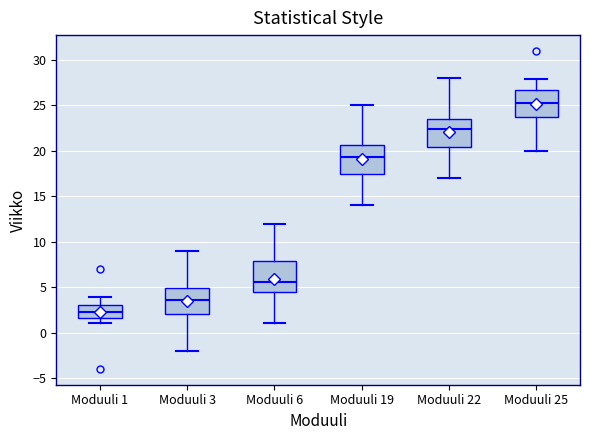

Reading left to right, transcribe this box plot: for each box, give where its median line is, the range the box spans, and where its two whiskers end, as read against the y-axis. The values are not printed on the chart, so give them approximately, as read against the axis.

Moduuli 1: median 2.5, box 1.5 to 3.0, whiskers 1.0 to 4.0
Moduuli 3: median 3.5, box 2.0 to 5.0, whiskers -2.0 to 9.0
Moduuli 6: median 5.5, box 4.5 to 8.0, whiskers 1.0 to 12.0
Moduuli 19: median 19.5, box 17.5 to 20.5, whiskers 14.0 to 25.0
Moduuli 22: median 22.5, box 20.5 to 23.5, whiskers 17.0 to 28.0
Moduuli 25: median 25.5, box 24.0 to 26.5, whiskers 20.0 to 28.0